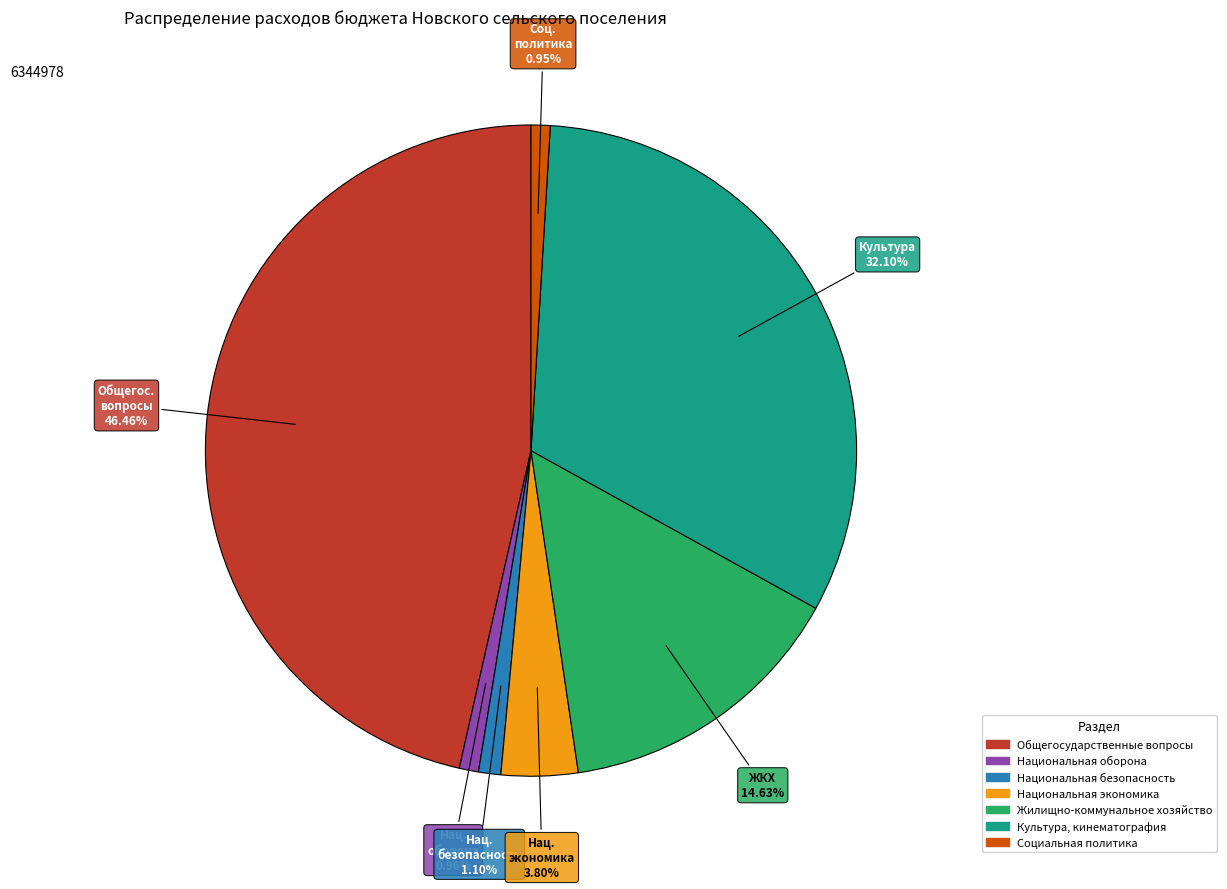

Rank the categories by value from highest to lowest.

Общегосударственные вопросы, Культура, кинематография, Жилищно-коммунальное хозяйство, Национальная экономика, Национальная безопасность, Национальная оборона, Социальная политика